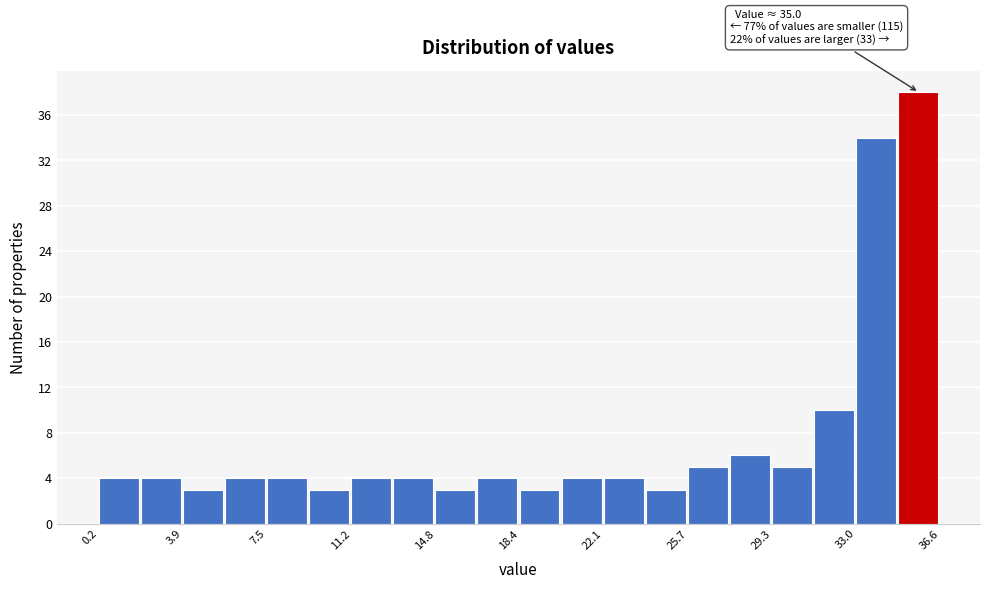

Read against the x-axis, roughly where is the centre of the tallest bar?

35.5